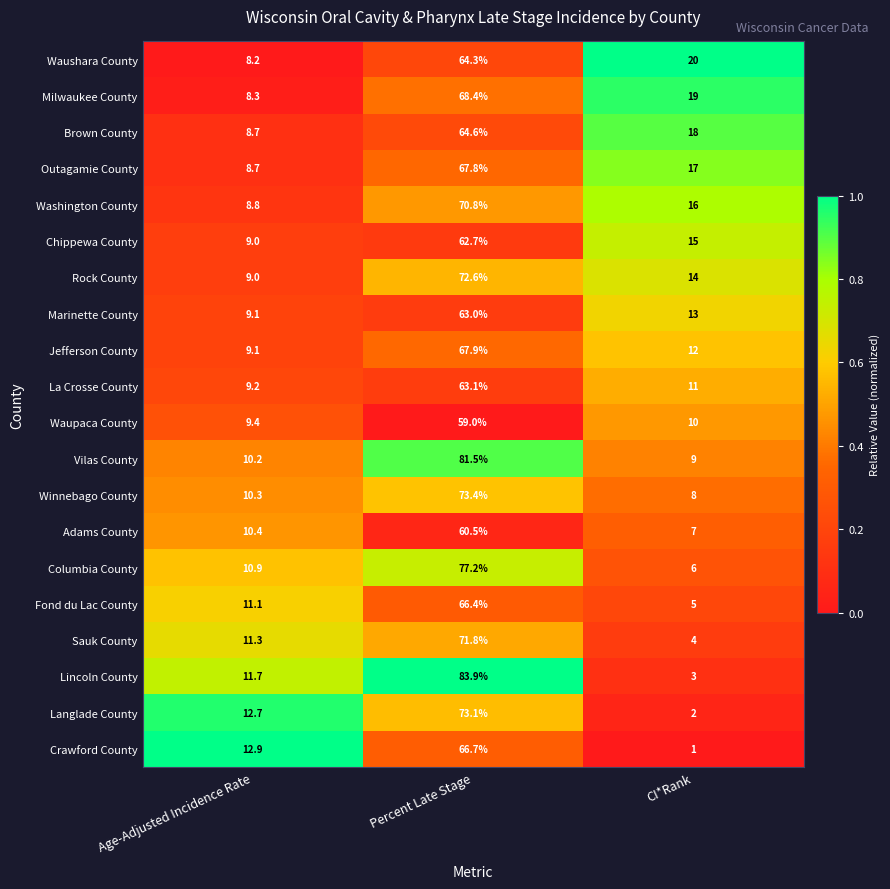

How many series are shown in this chart?

20